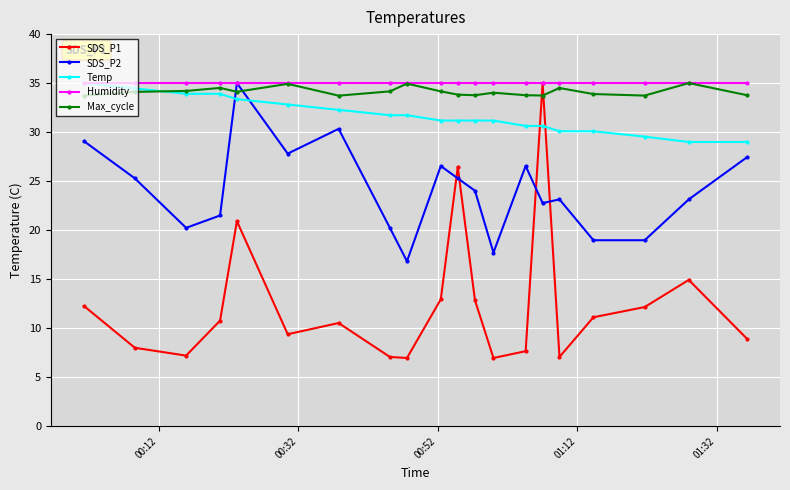

Which series has the widest spread of values?

SDS_P1